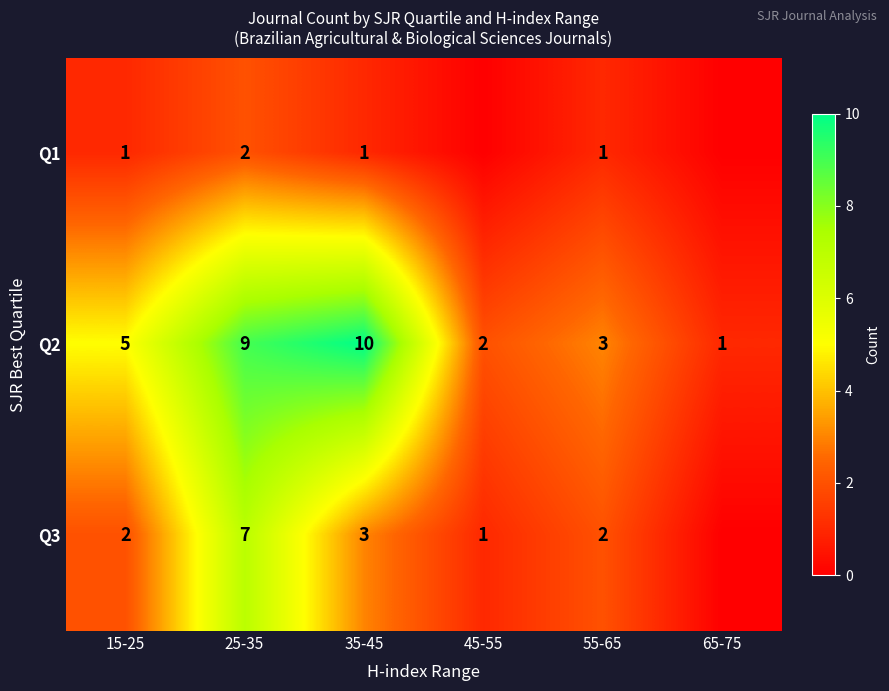

How many values in the Q2 series are below 5?

3